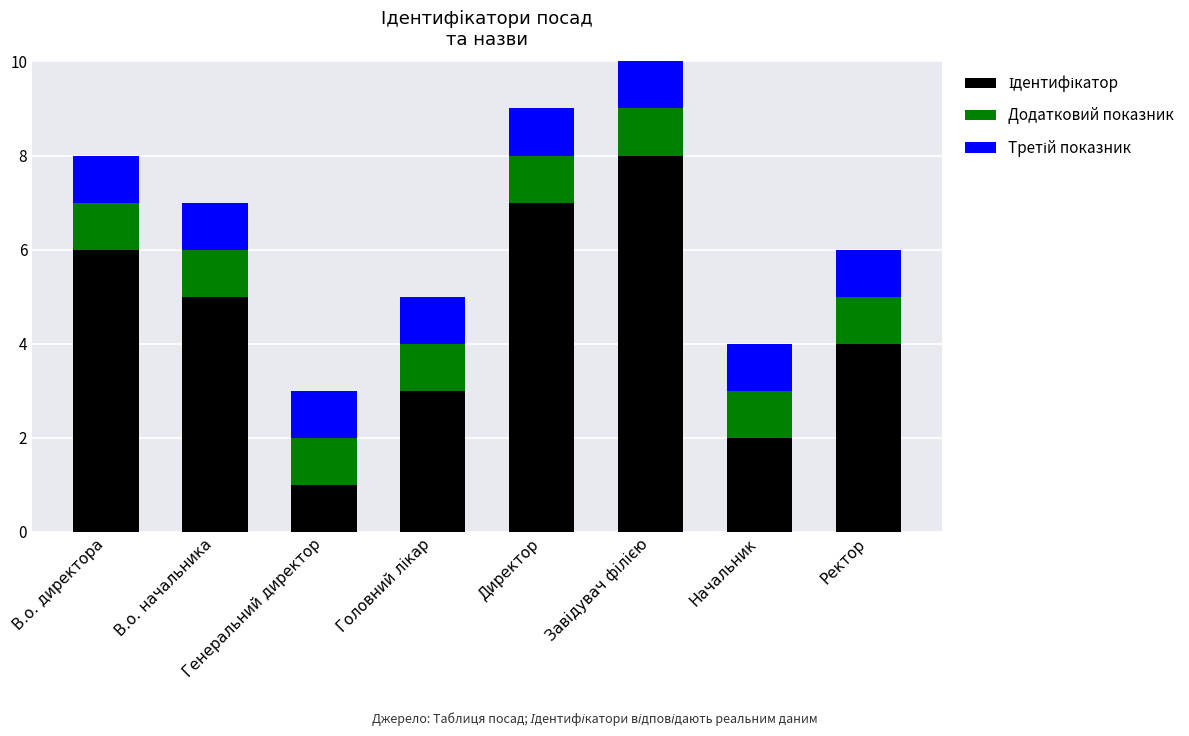

How many data points does each series have?

8